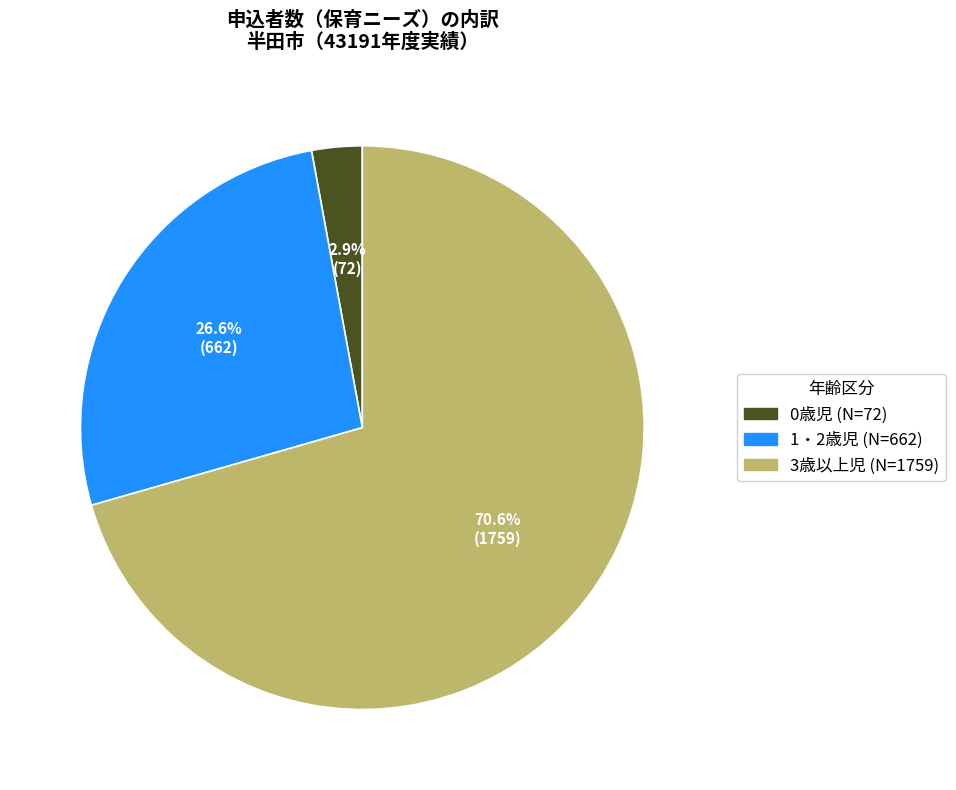

How many slices are in this pie chart?

3